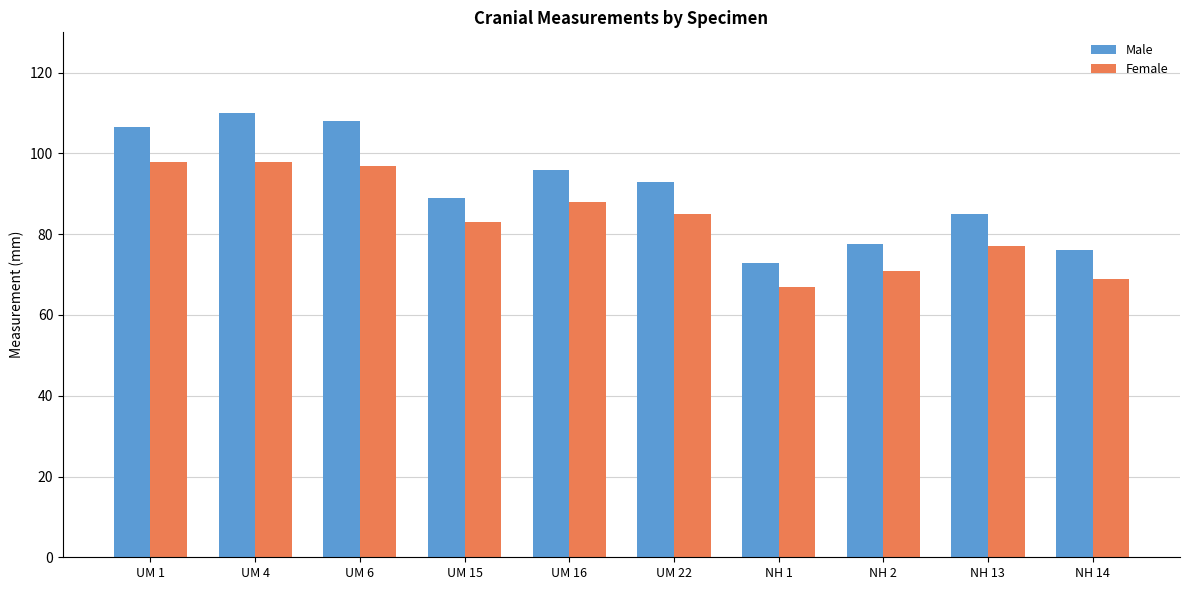

Reading right to left, what are all the values shown in this chart?

Male: 76.0	85.0	77.5	73.0	93.0	96.0	89.0	108.0	110.0	106.5
Female: 69.0	77.0	71.0	67.0	85.0	88.0	83.0	97.0	98.0	98.0